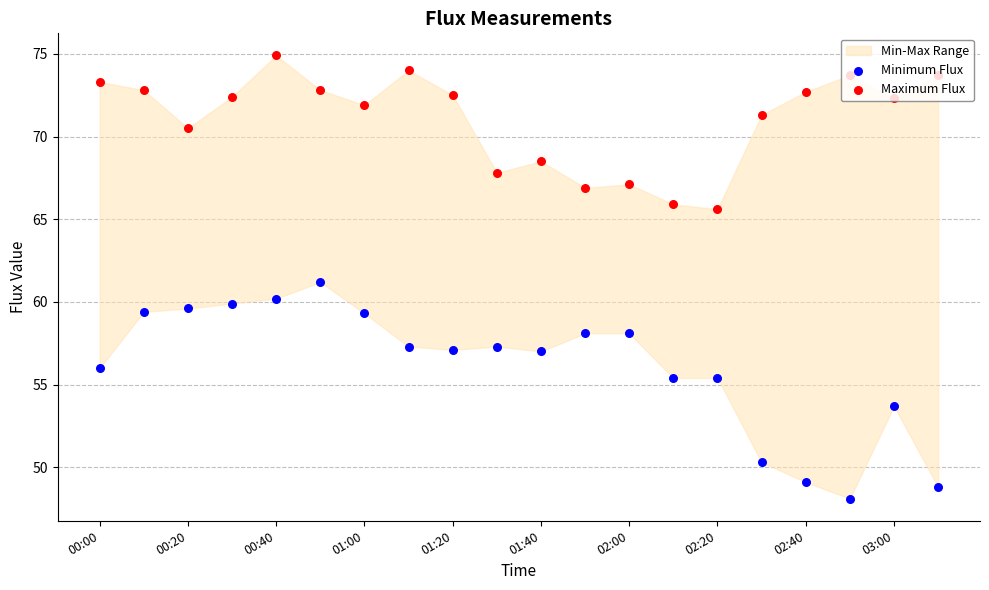

Is the value of Minimum Flux at 17 greater than the value of Maximum Flux at 16?

No